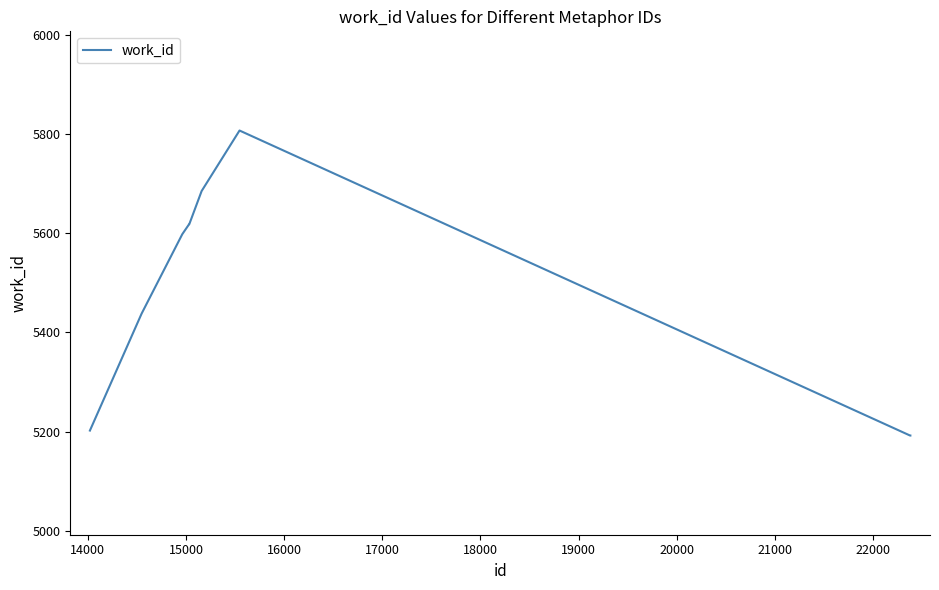

True or false: the data has more than 2 interior local peaks.

False